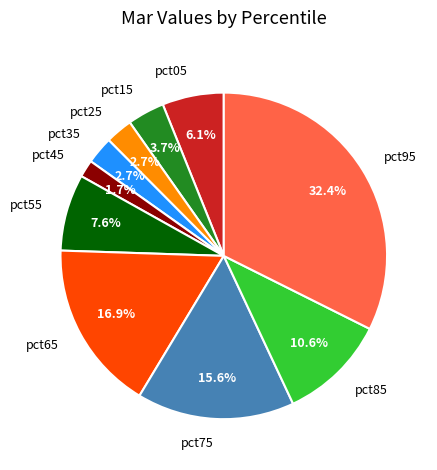

To the nearest percent, what is the difference between the largest and smallest slice percentages?

31%